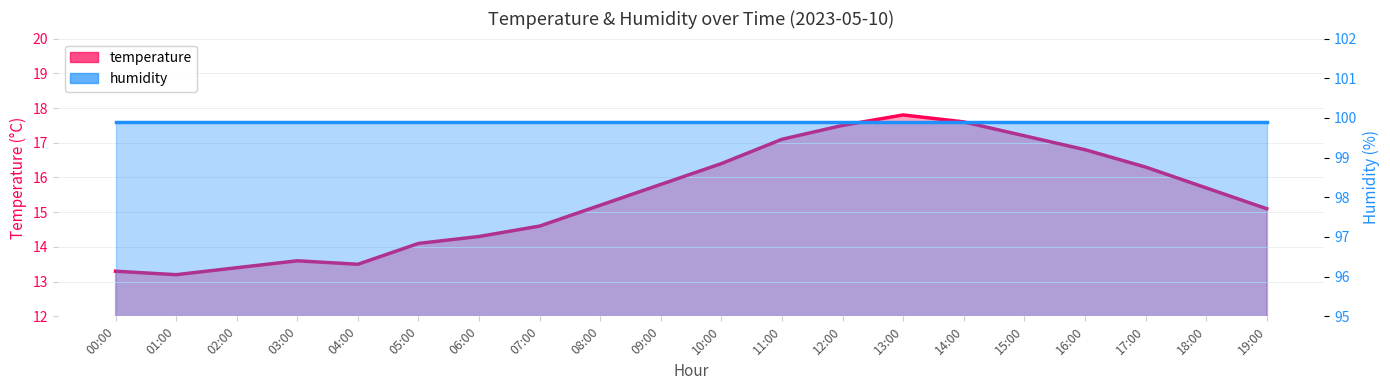

True or false: the data shows 5.2 at 04:00.

False